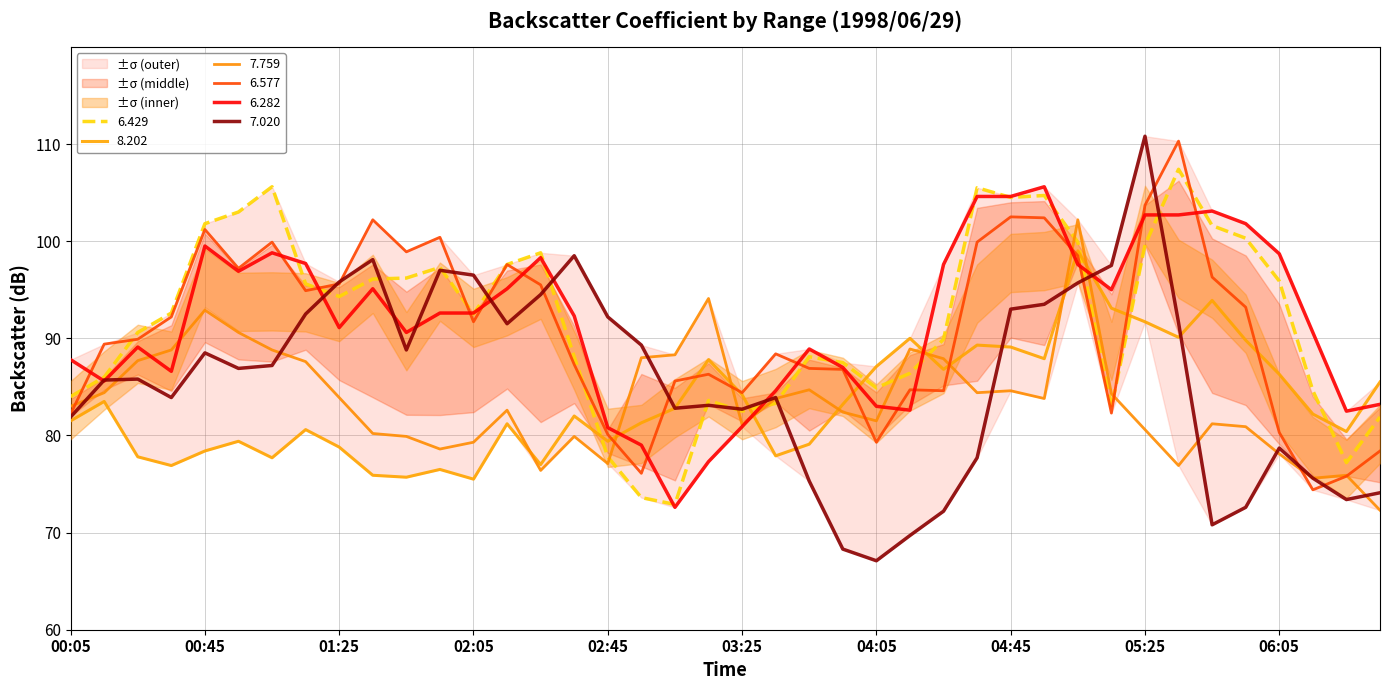

What is the maximum value for 6.577?

110.3